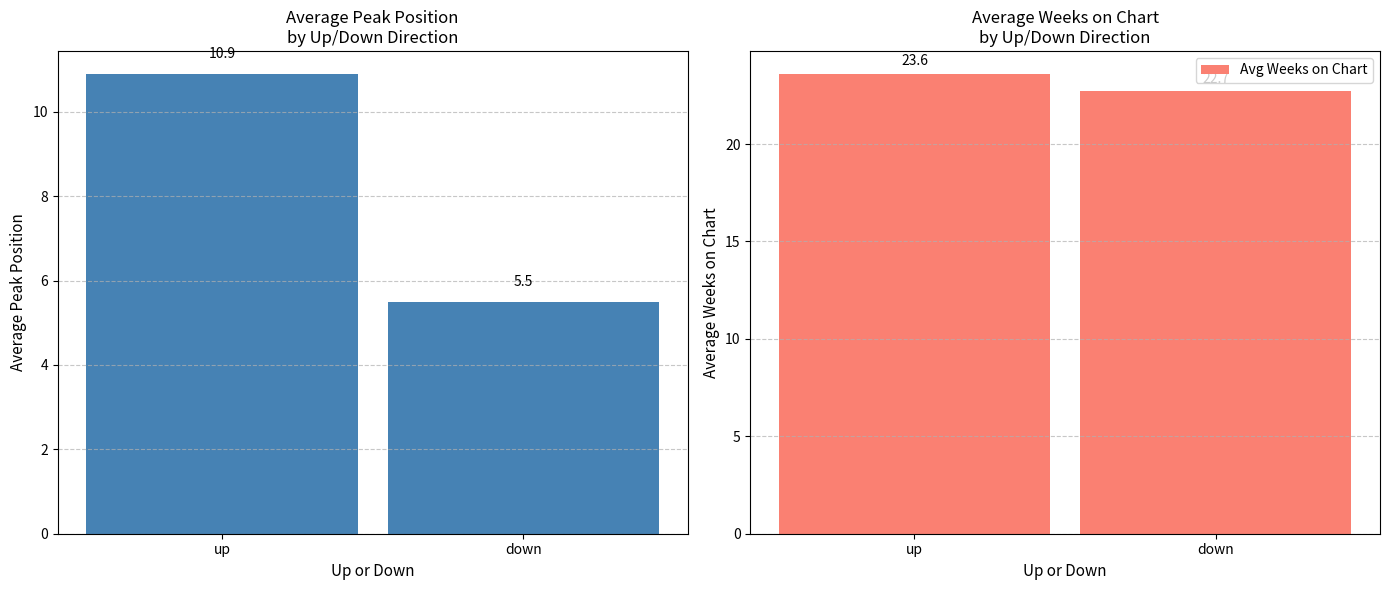

The value of Avg Peak Position at up is 4.4. True or false?

False